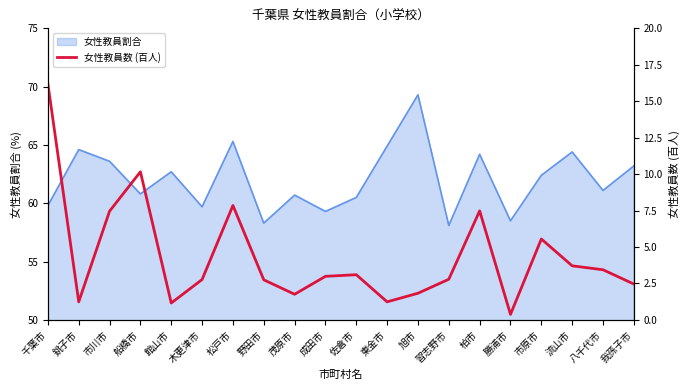

What is the label of the 1st point from the right?

我孫子市